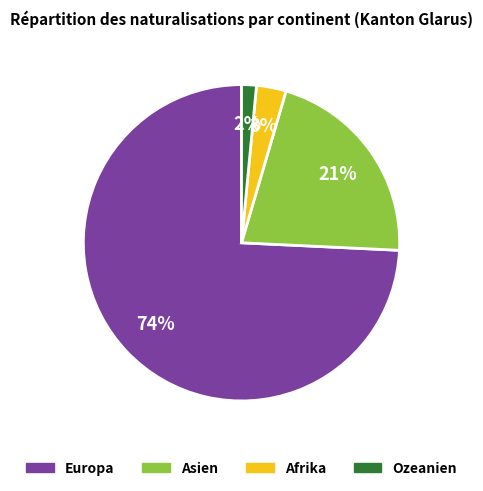

True or false: Ozeanien accounts for 2% of the total.

True